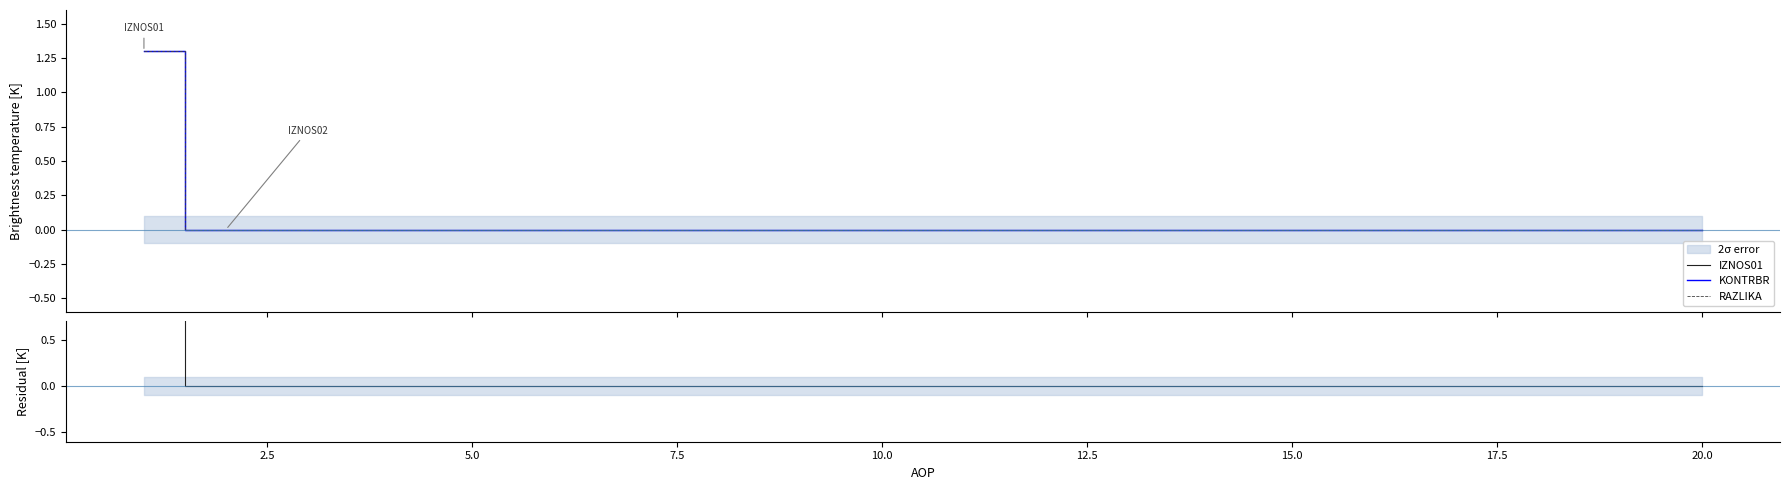

Which series has the largest total across all categories?

IZNOS01